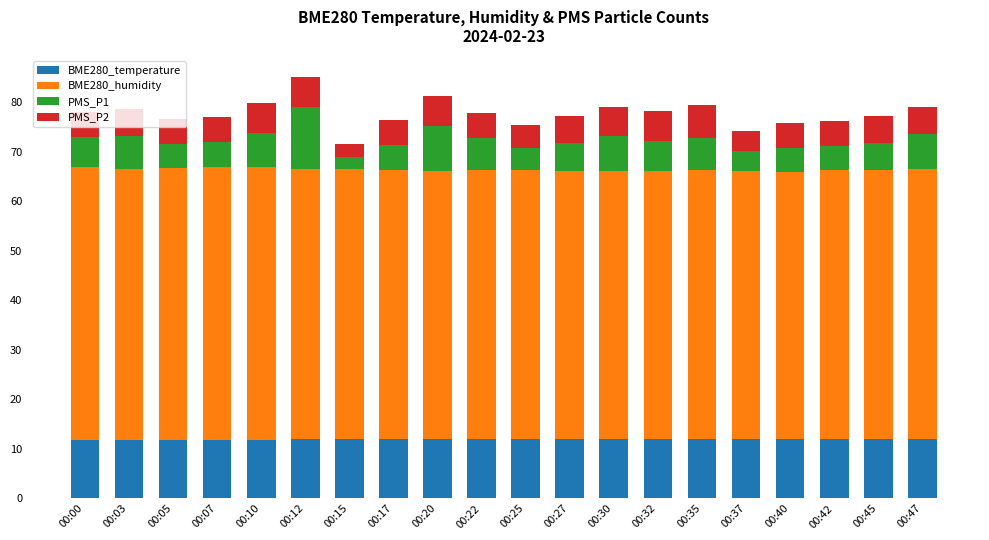

What is the minimum value for BME280_temperature?

11.7